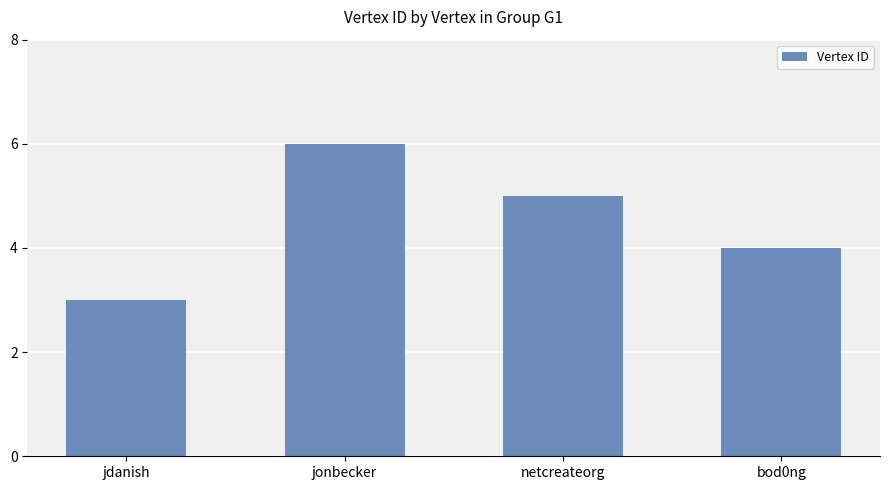

What is the sum of the values at bod0ng and jdanish?

7